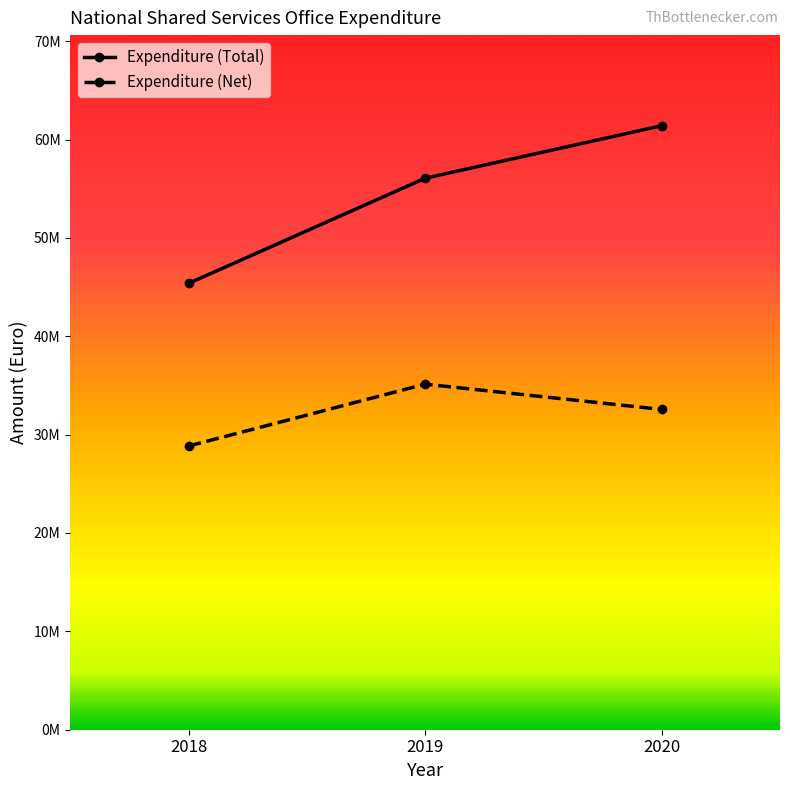

What is the spread (max minus min) of values at 2019?

20931000